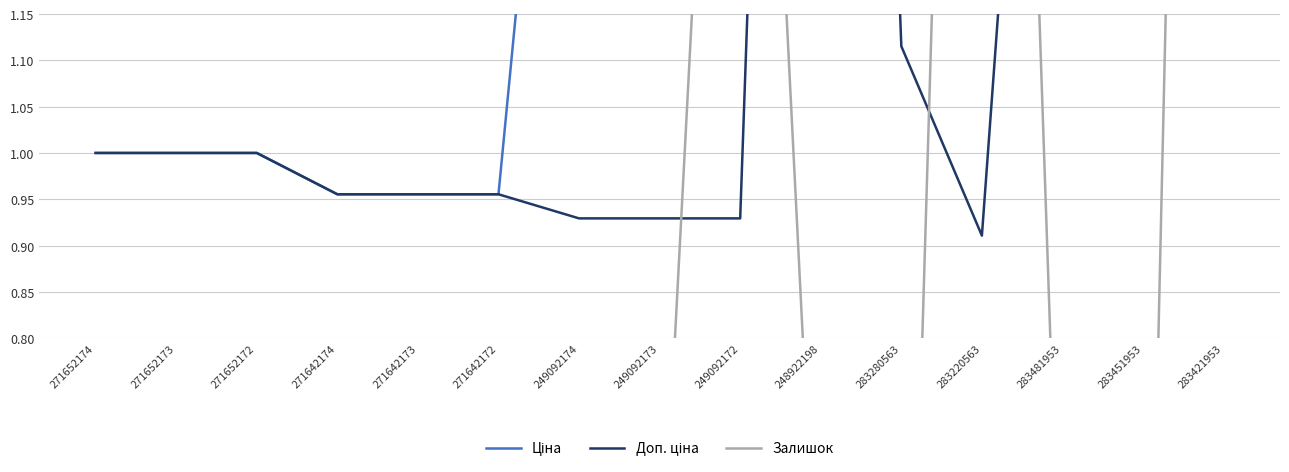

What is the spread (max minus min) of values at 249092172?

1.2